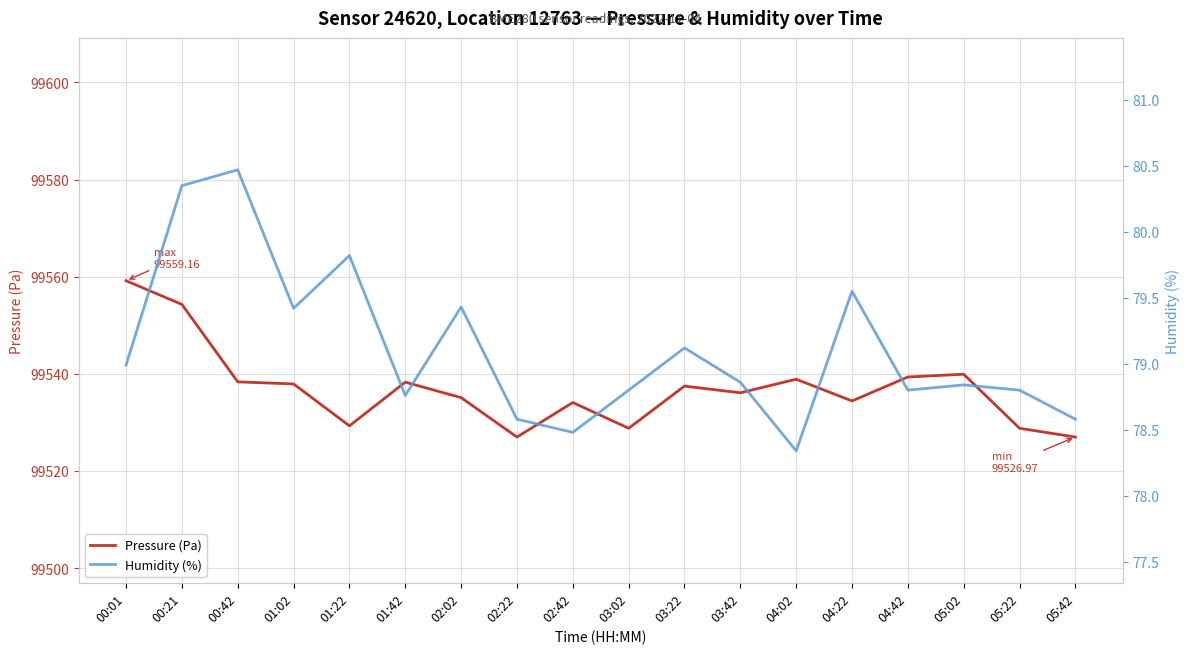

How many interior local peaks does the Pressure (Pa) series have?

5